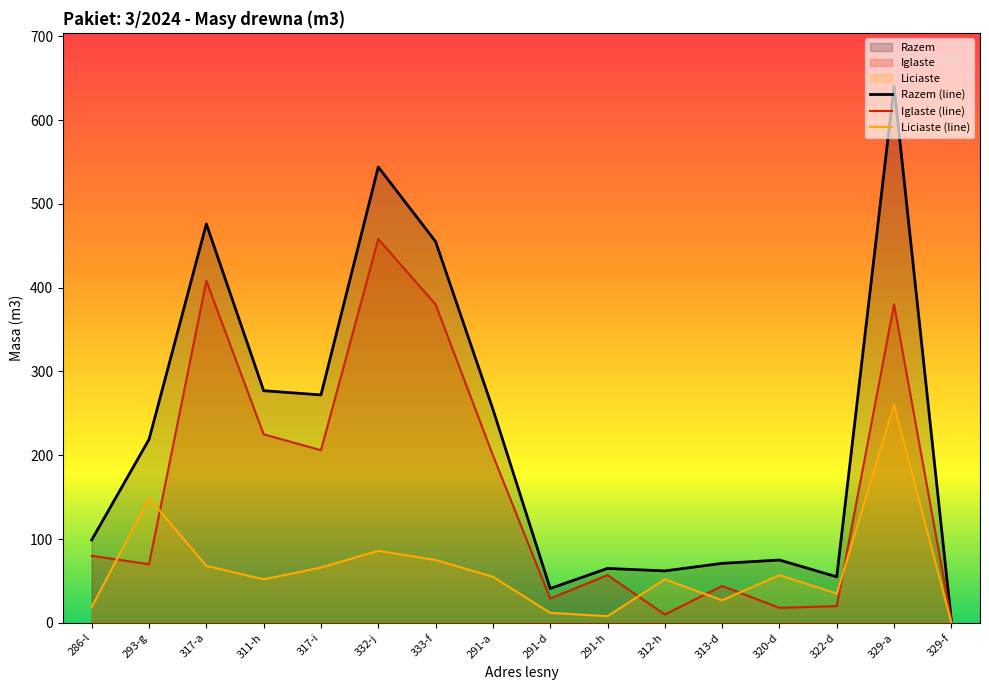

Reading left to right, extract all data points from this chart.

Razem: 99	219	476	277	272	544	455	255	41	65	62	71	75	55	640	3
Iglaste: 80	70	408	225	206	458	380	200	29	57	10	44	18	20	380	3
Liciaste: 19	149	68	52	66	86	75	55	12	8	52	27	57	35	260	0